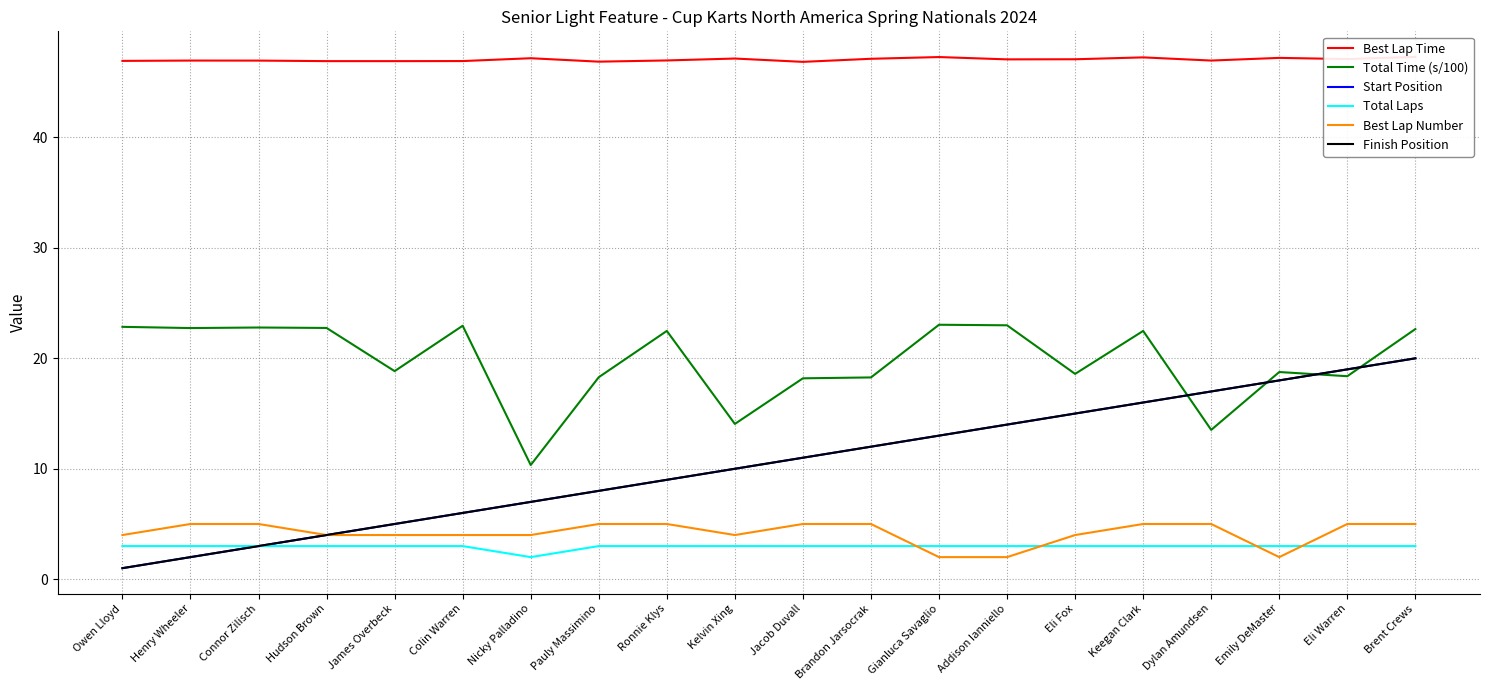

What is the sum of all Total Laps values?

59.0